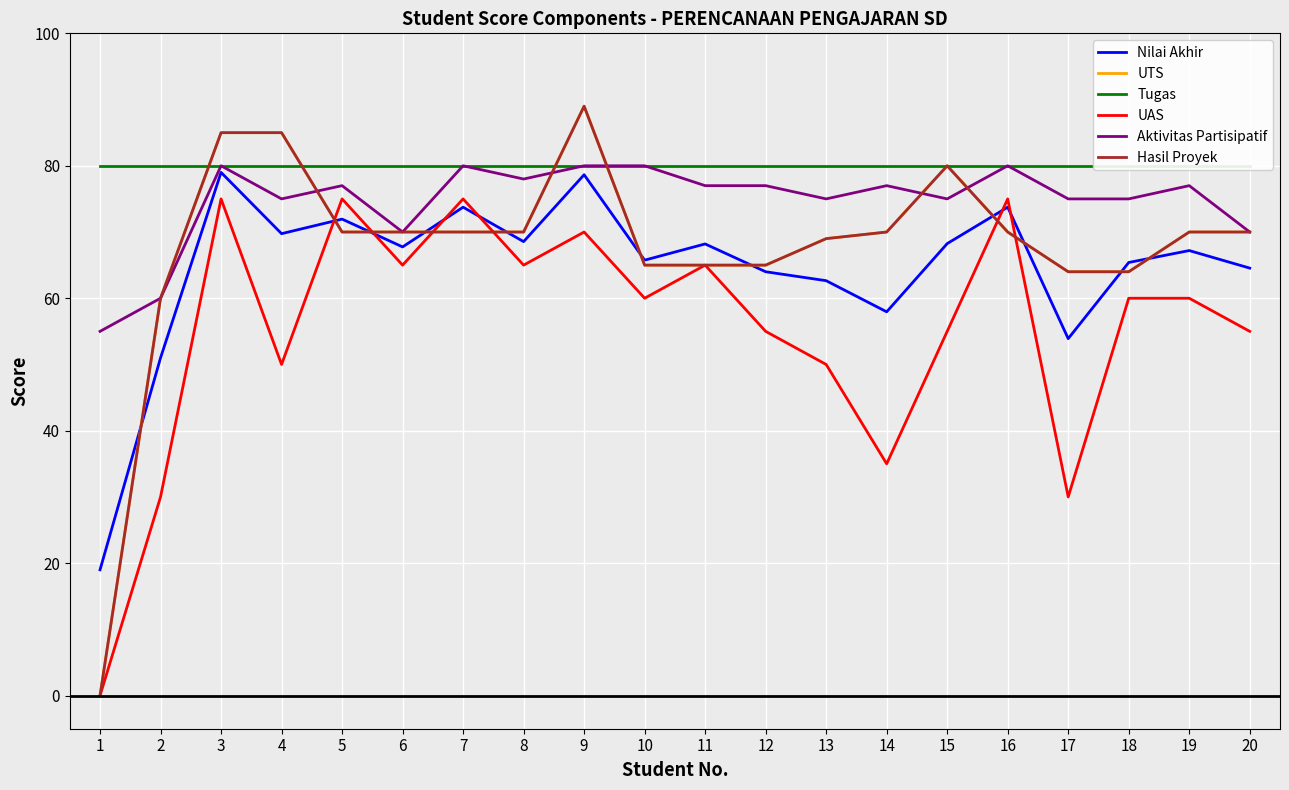

Which series ends up on top after the final intersection of Hasil Proyek and Tugas?

Tugas